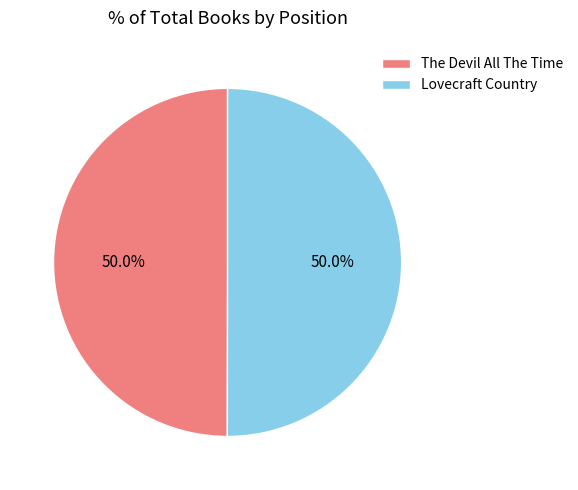

What is the ratio of the value at The Devil All The Time to the value at Lovecraft Country?

1.0